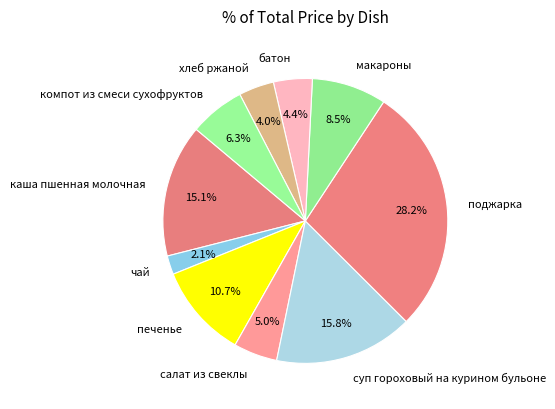

What percentage is NOT represented by макароны?

91.5%